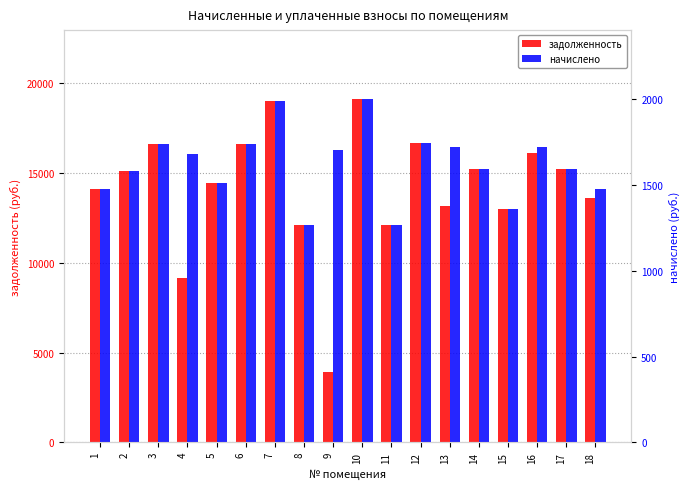

How many values in the начислено series exceed 1680?

9